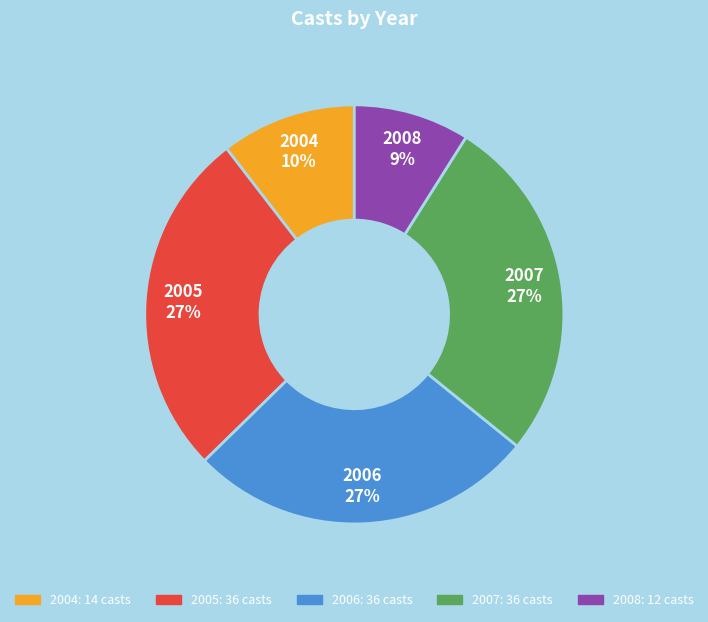

Do 2005 and 2008 together represent more than half of the pie?

No